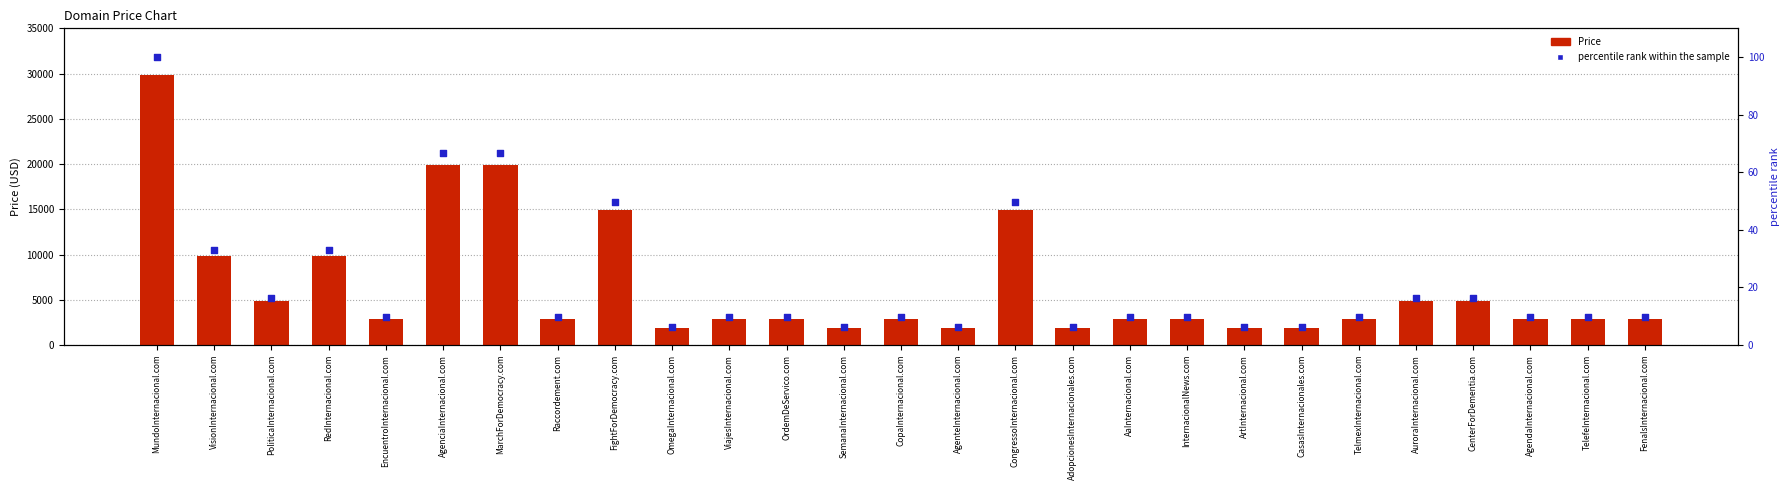

Which series has the largest total across all categories?

Price